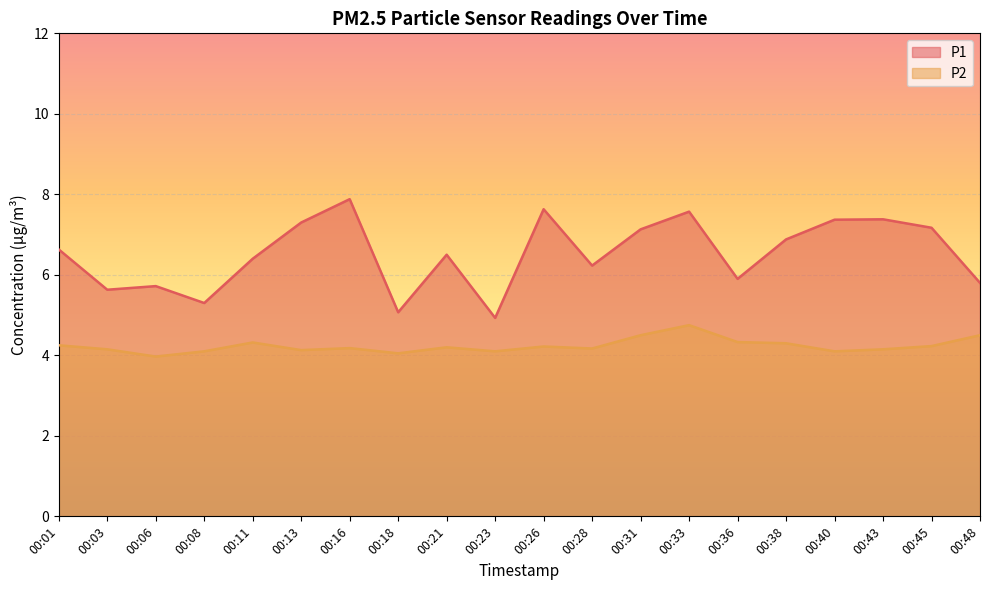

Is it true that P1 equals 1.7 at 00:23?

False